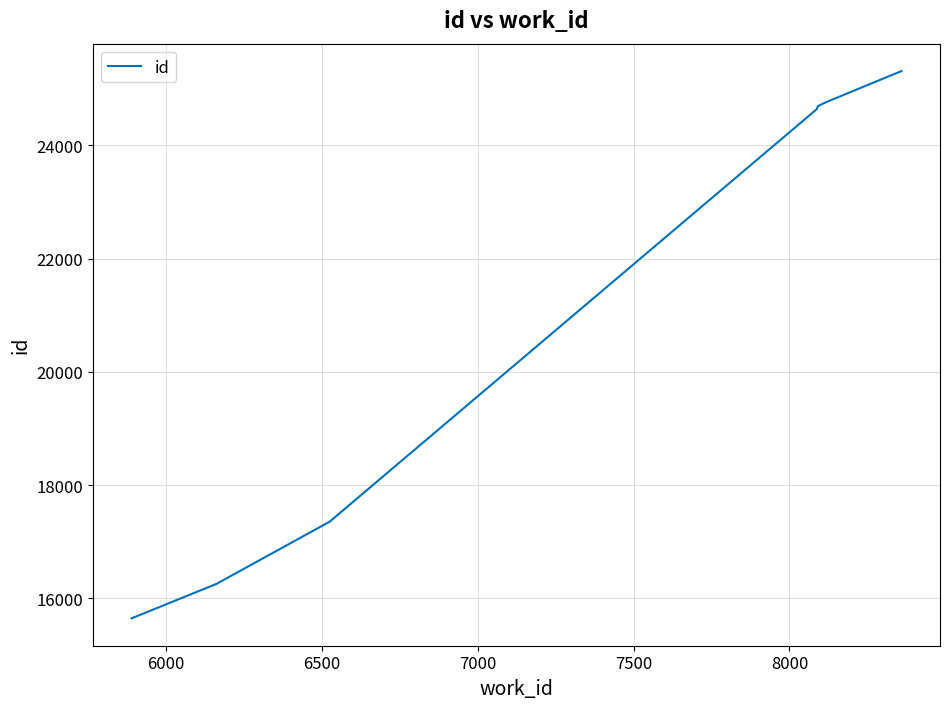

True or false: there are more than 1 points higher than both neighbors.

False